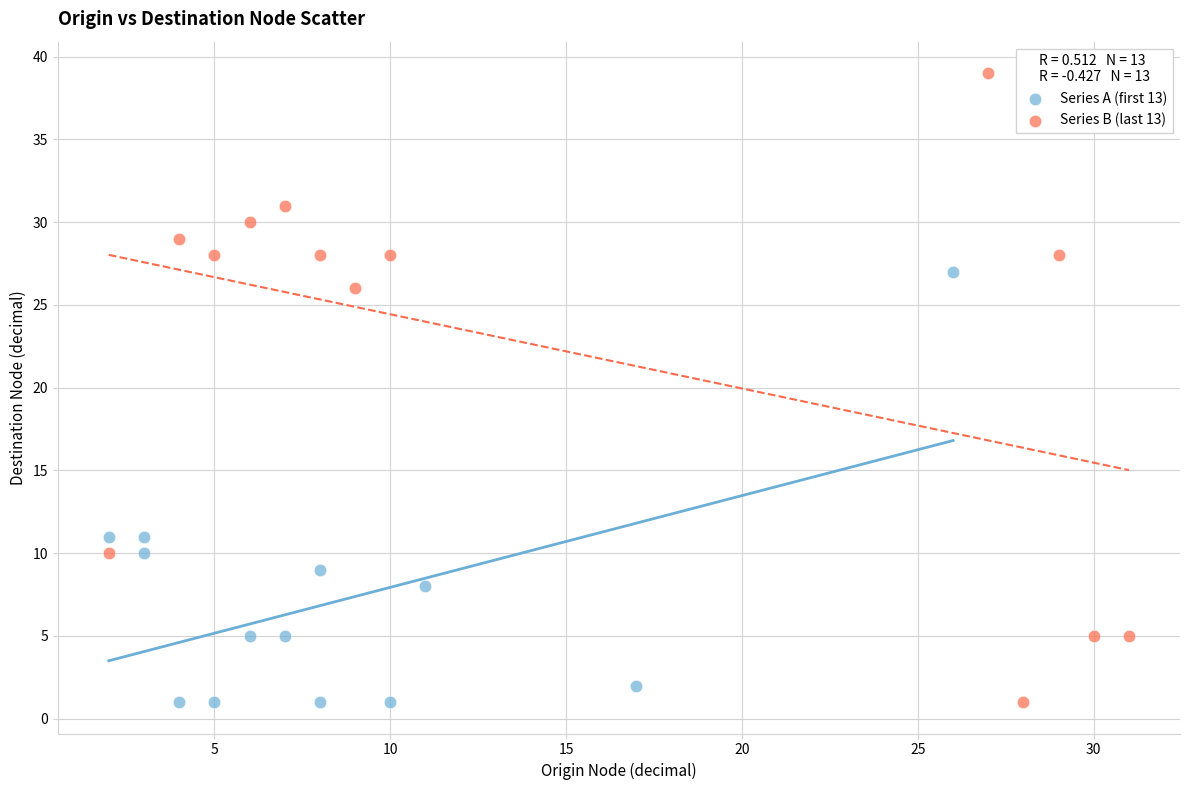

Which series contains the highest Y value?

Series B (last 13)